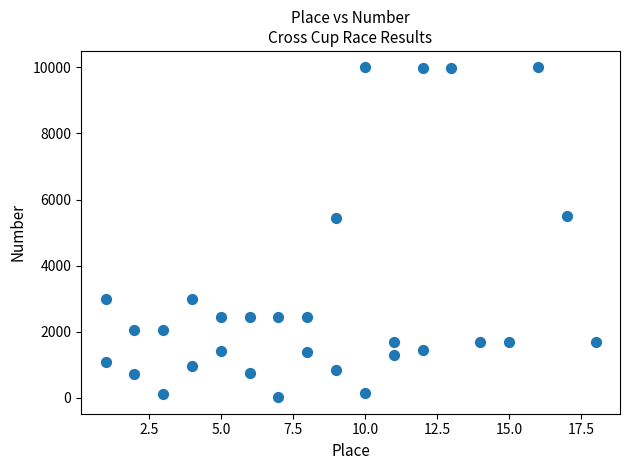

What is the range of X values (max minus min)?

17